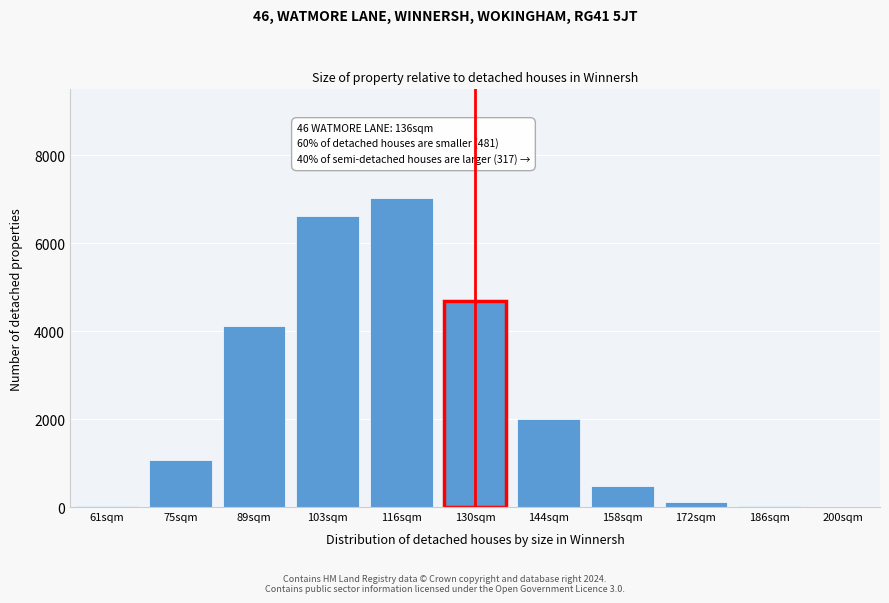

Which category has the highest value across all series?

116sqm